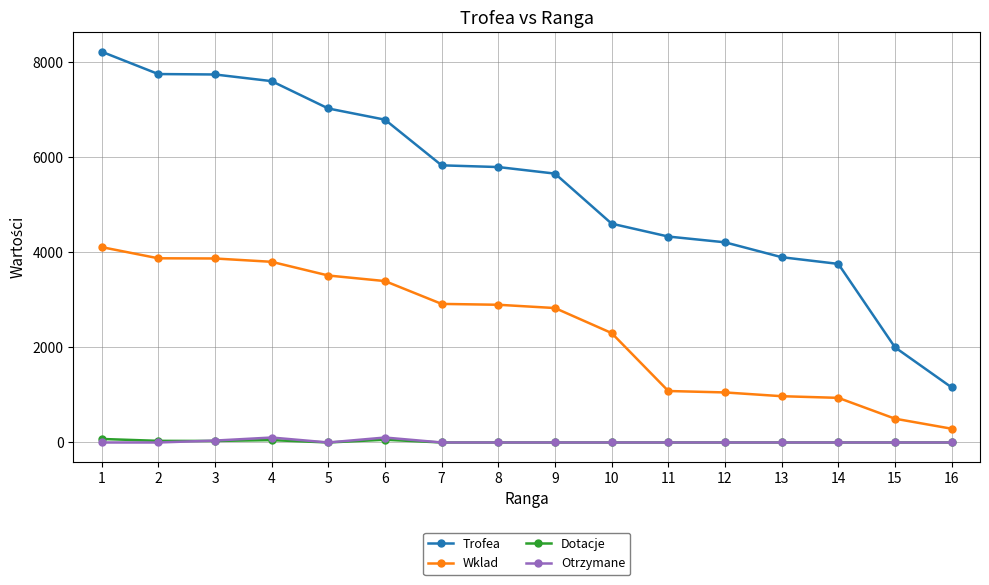

What is the value of the Wklad point at the 1st from the left?

4107